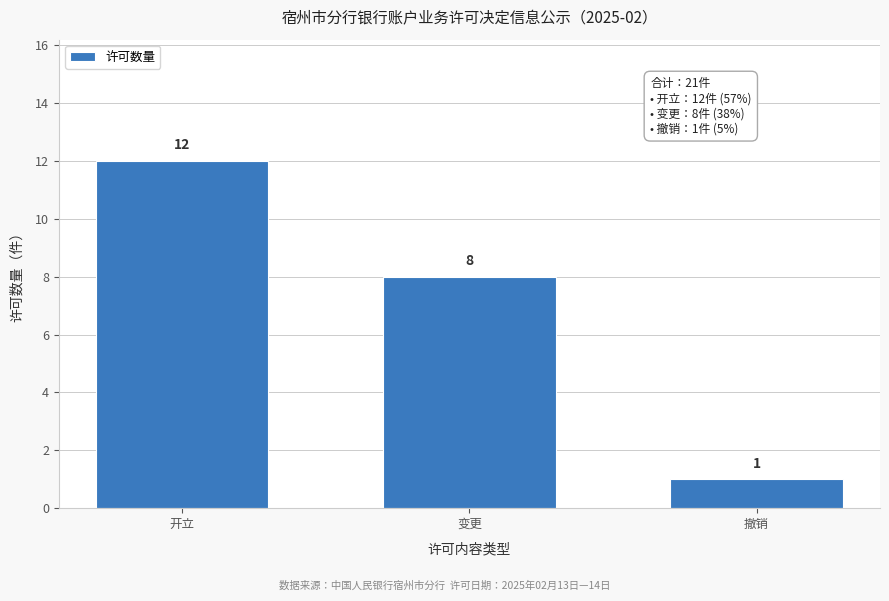

Reading left to right, transcribe all the data shown in this chart.

开立=12	变更=8	撤销=1